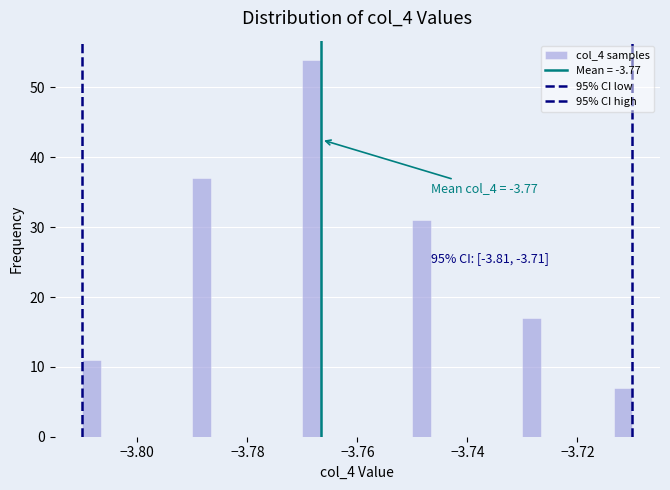

Around what value on the x-axis is the tallest bar? Give the approximate position of its centre, as read against the axis.

-3.768